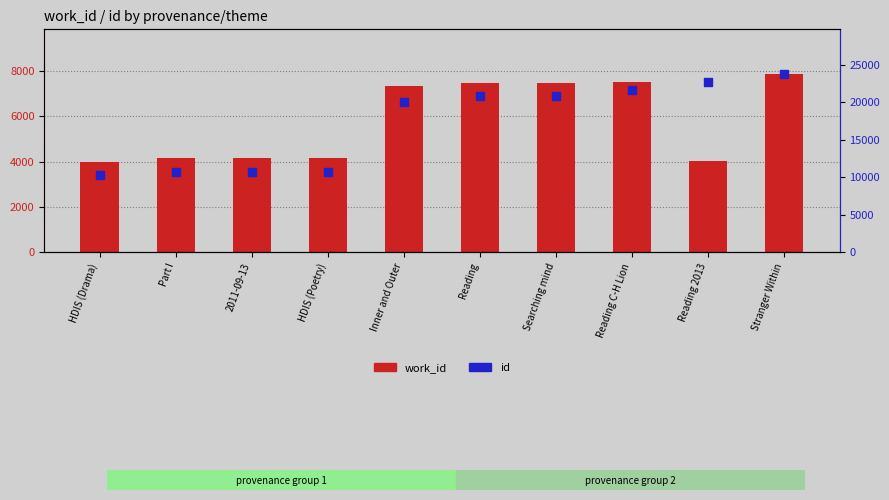

At how many categories does at least one series exceed 15731?

6